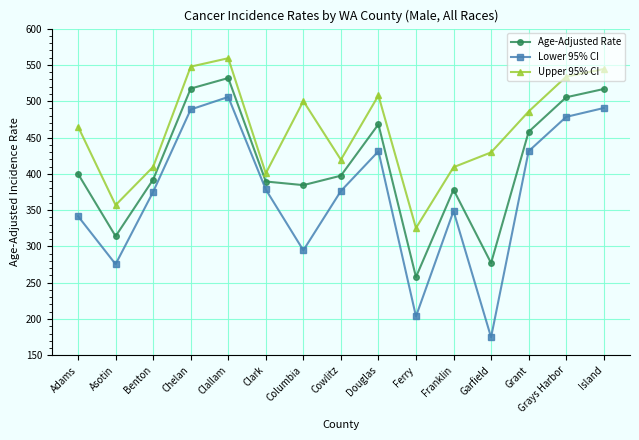

At which category is the sum across all series the highest?

Clallam